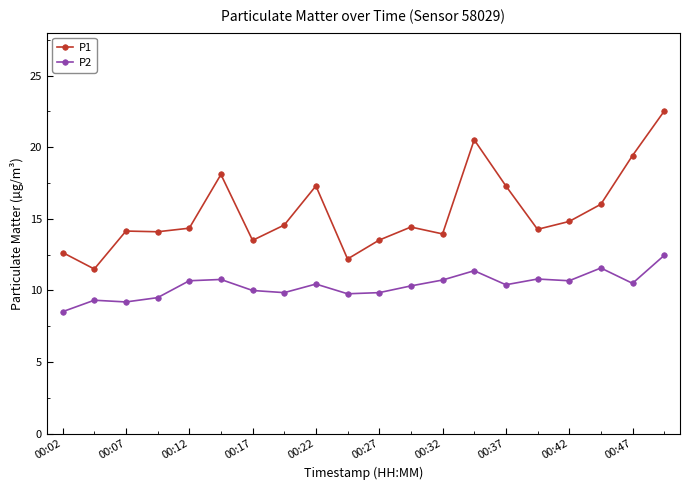

What is the difference between the maximum and minimum values in the P1 series?

11.0